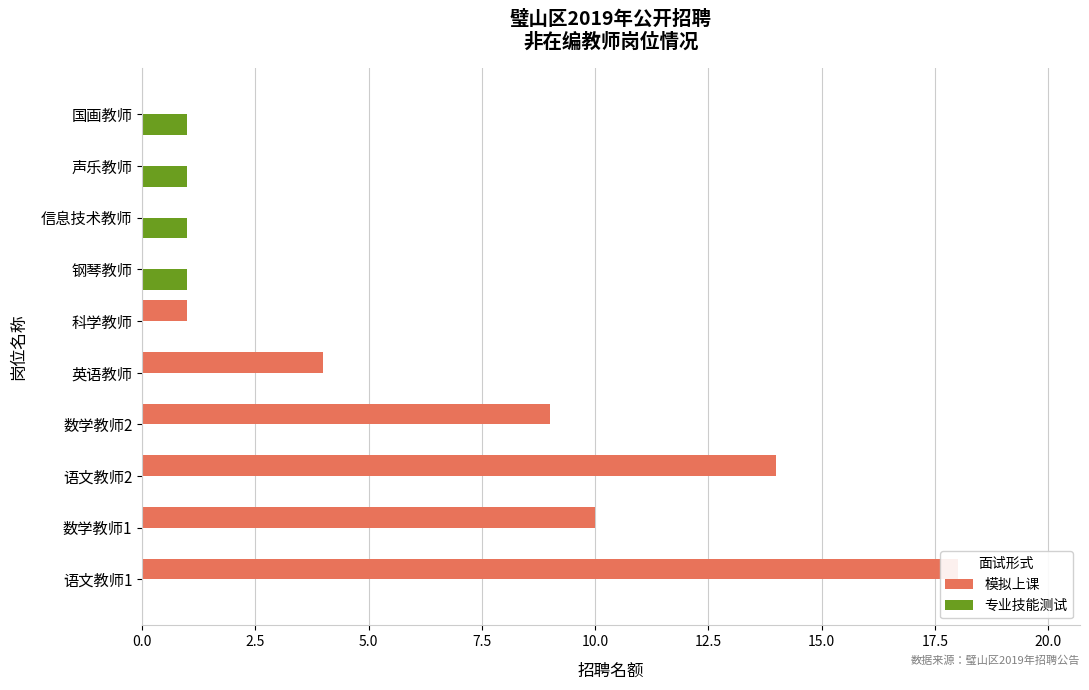

At how many categories does at least one series exceed 15?

1